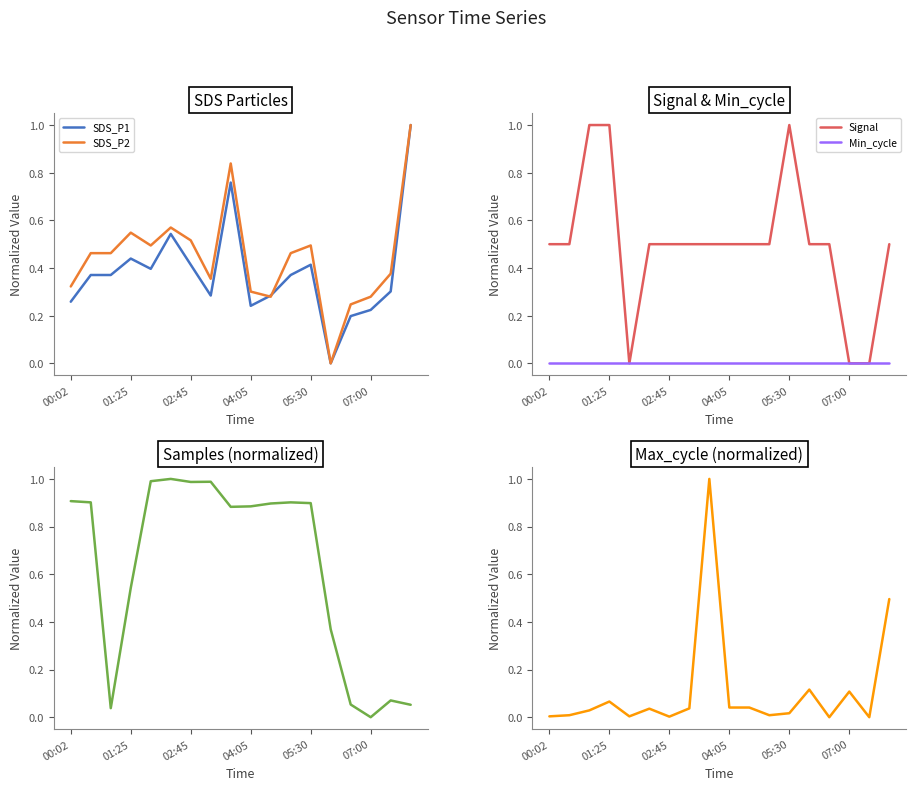

Where is Samples nearest to the value 0?

07:00